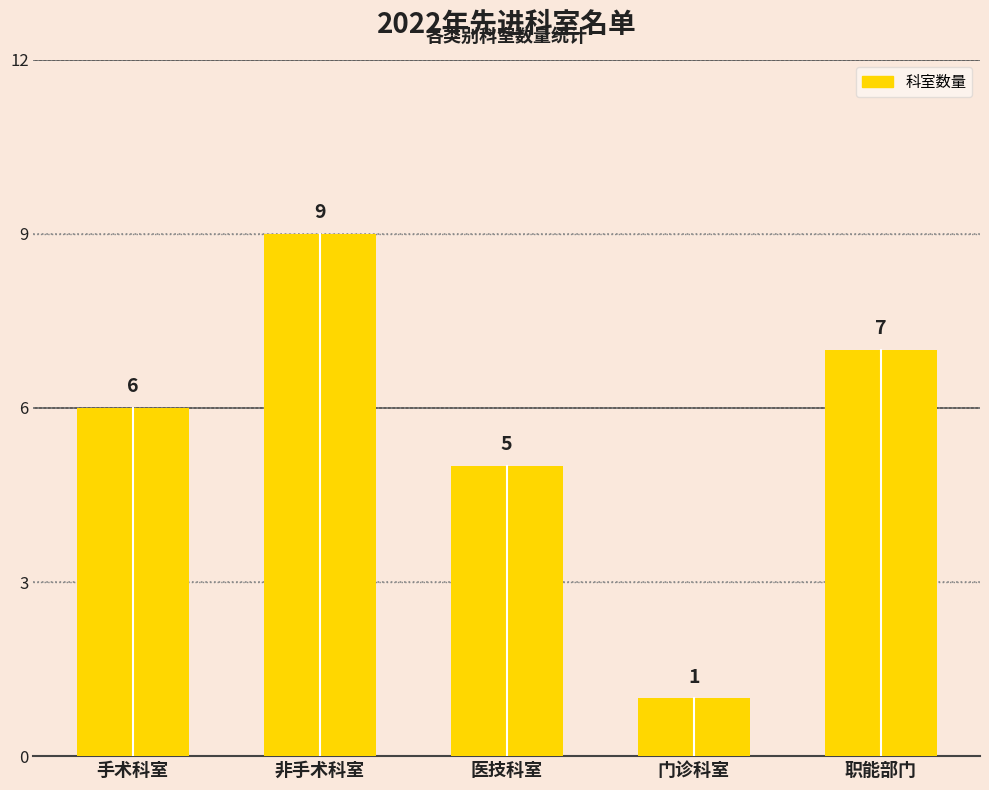

How many data points are less than 6?

2